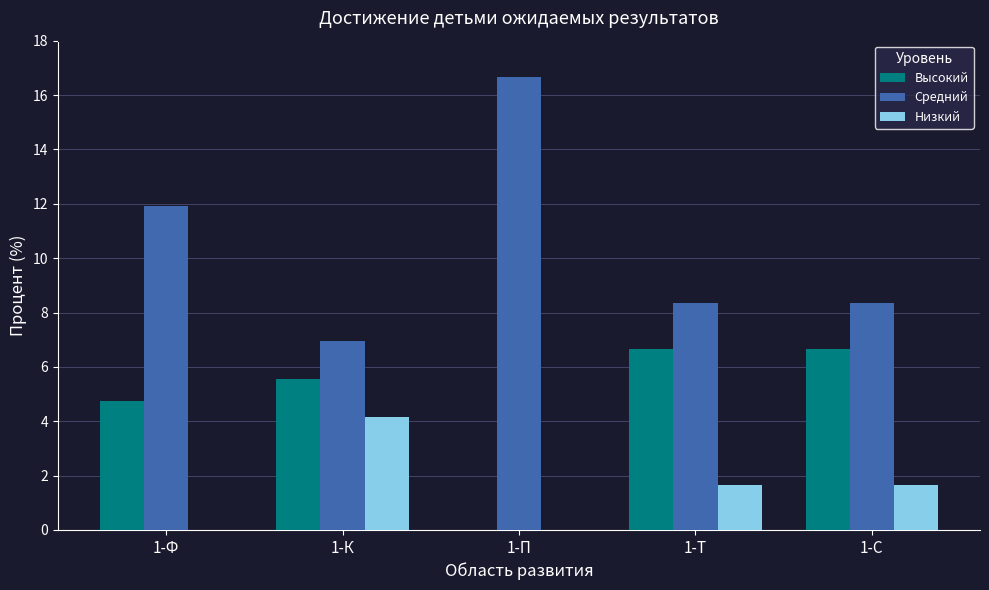

What is the total value across all series at 1-Ф?

16.7